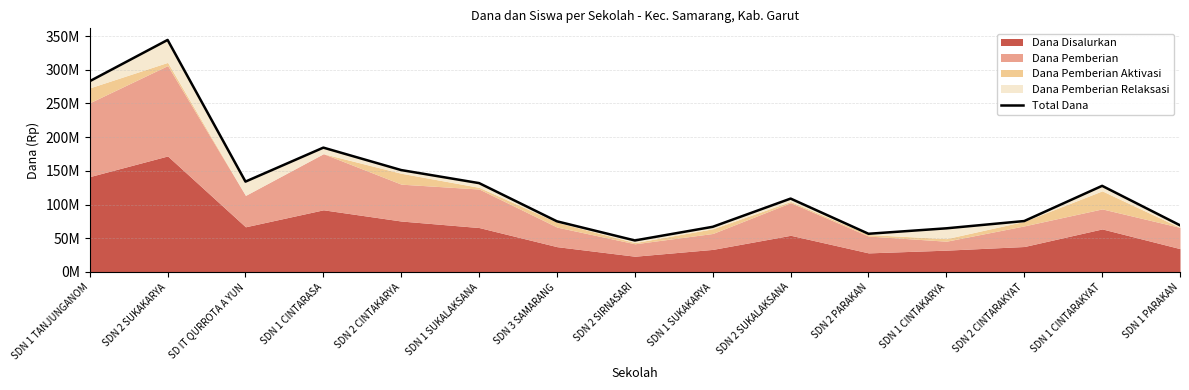

What is the greatest value displayed?

344250000